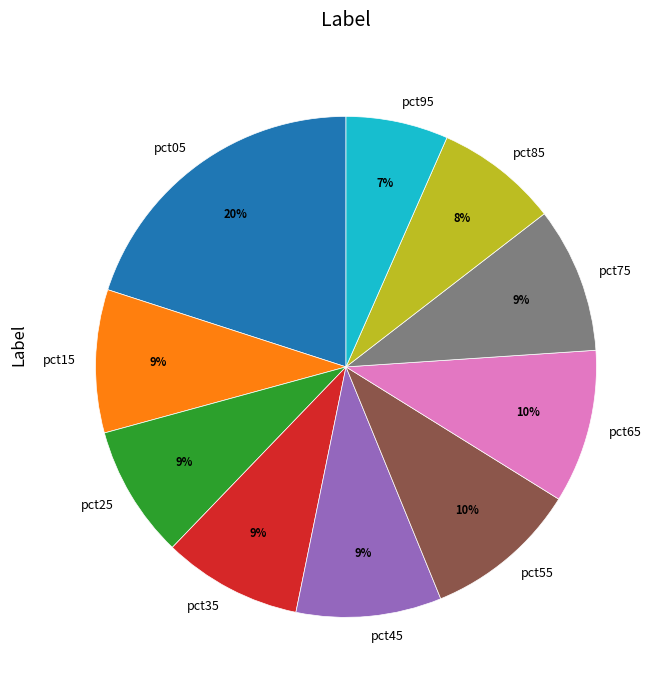

Combined, do pct05 and pct25 account for over 50%?

No